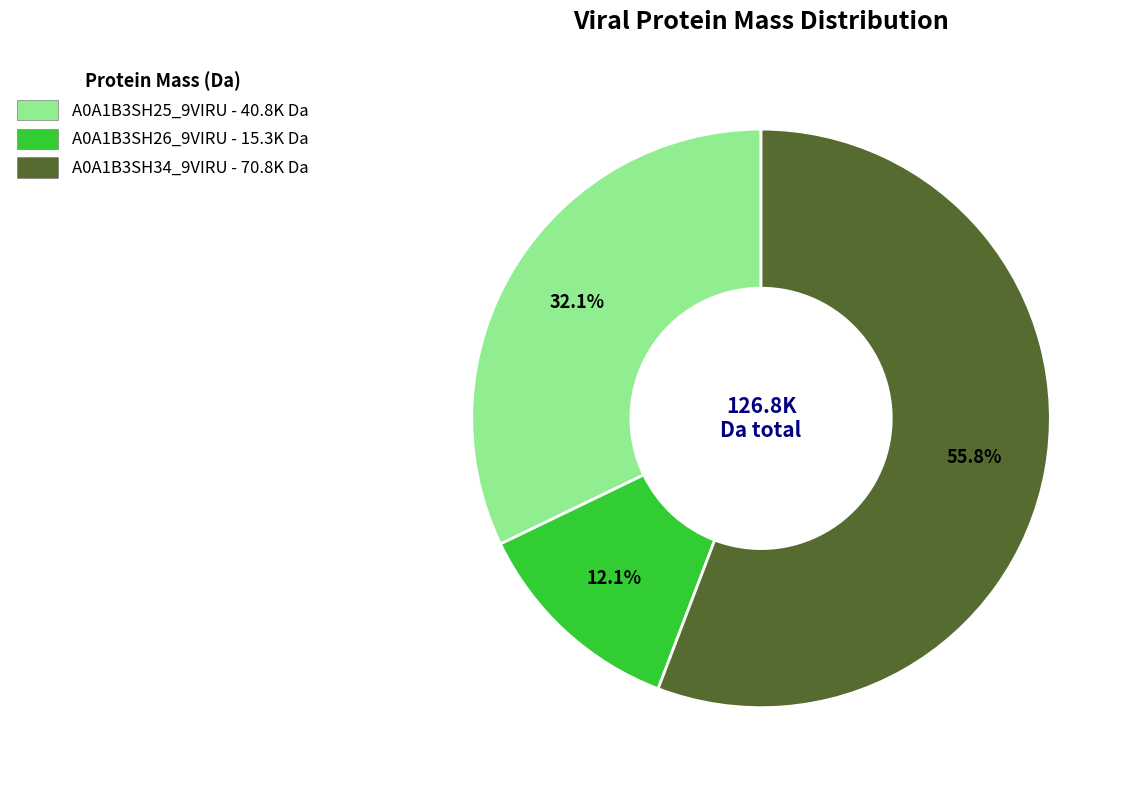

The A0A1B3SH25_9VIRU slice represents 47% of the pie. True or false?

False